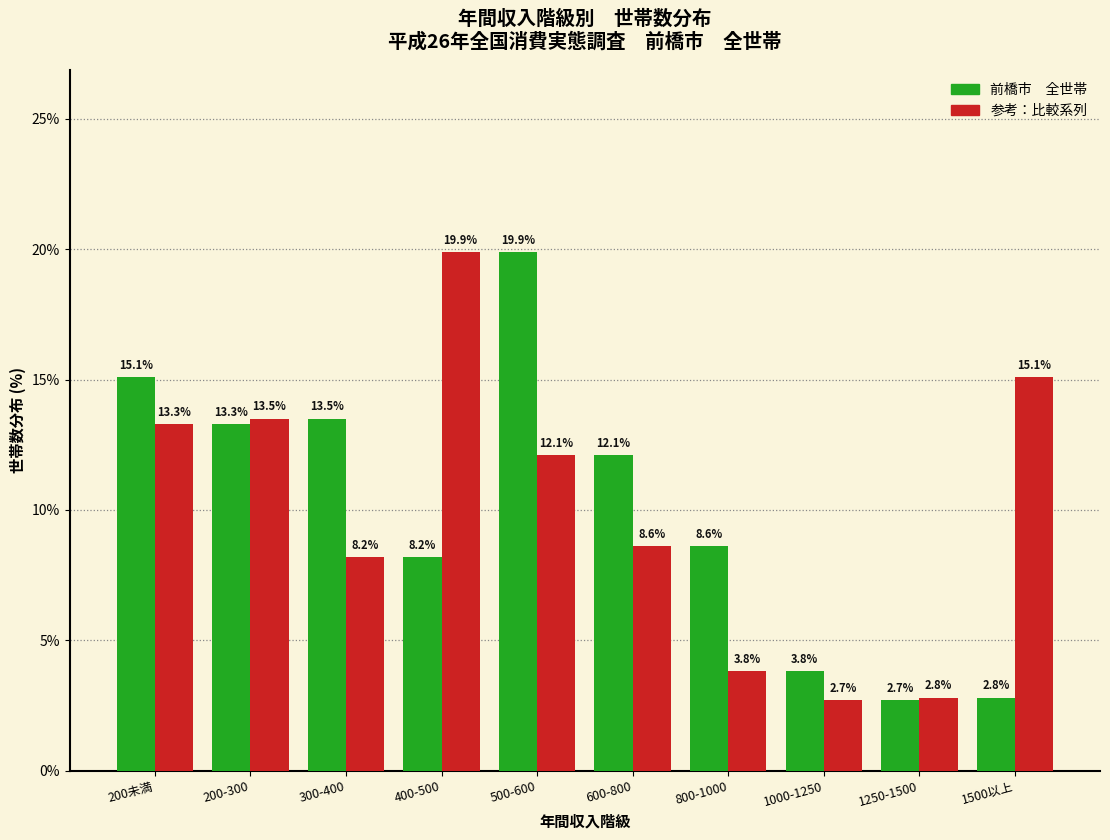

At which category is the sum across all series the highest?

500-600